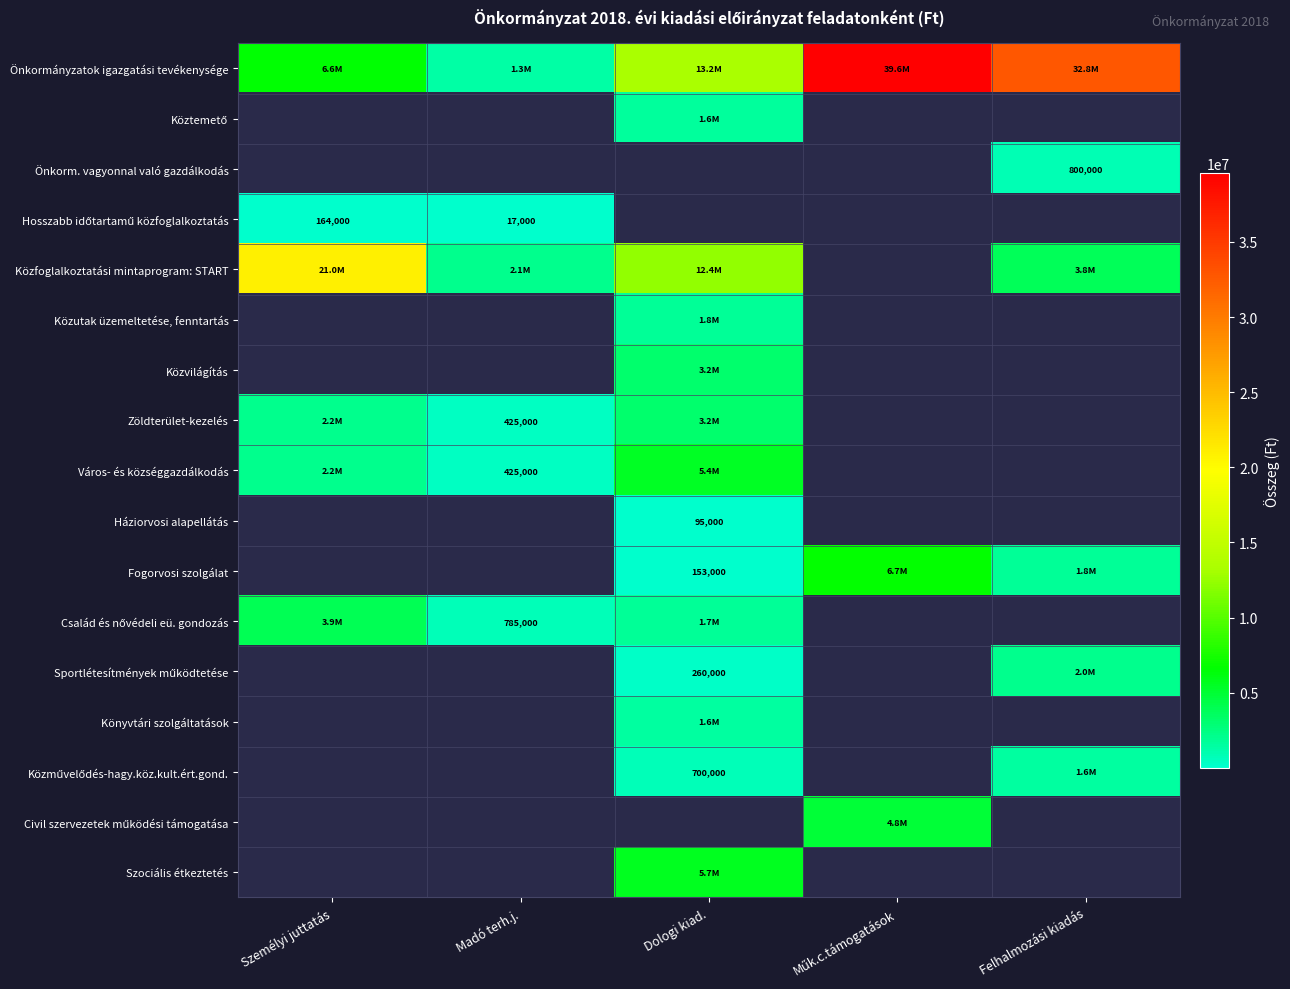

True or false: Fogorvosi szolgálat has a value of 153000 at Dologi kiad..

True